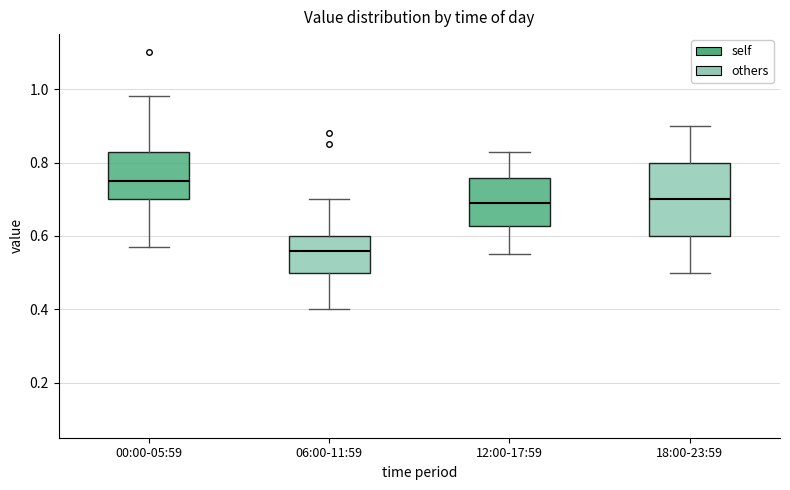

Where is the lower edge of the box for 12:00-17:59 on the y-axis? The values are not printed on the chart, so give them approximately, as read against the axis.

0.62